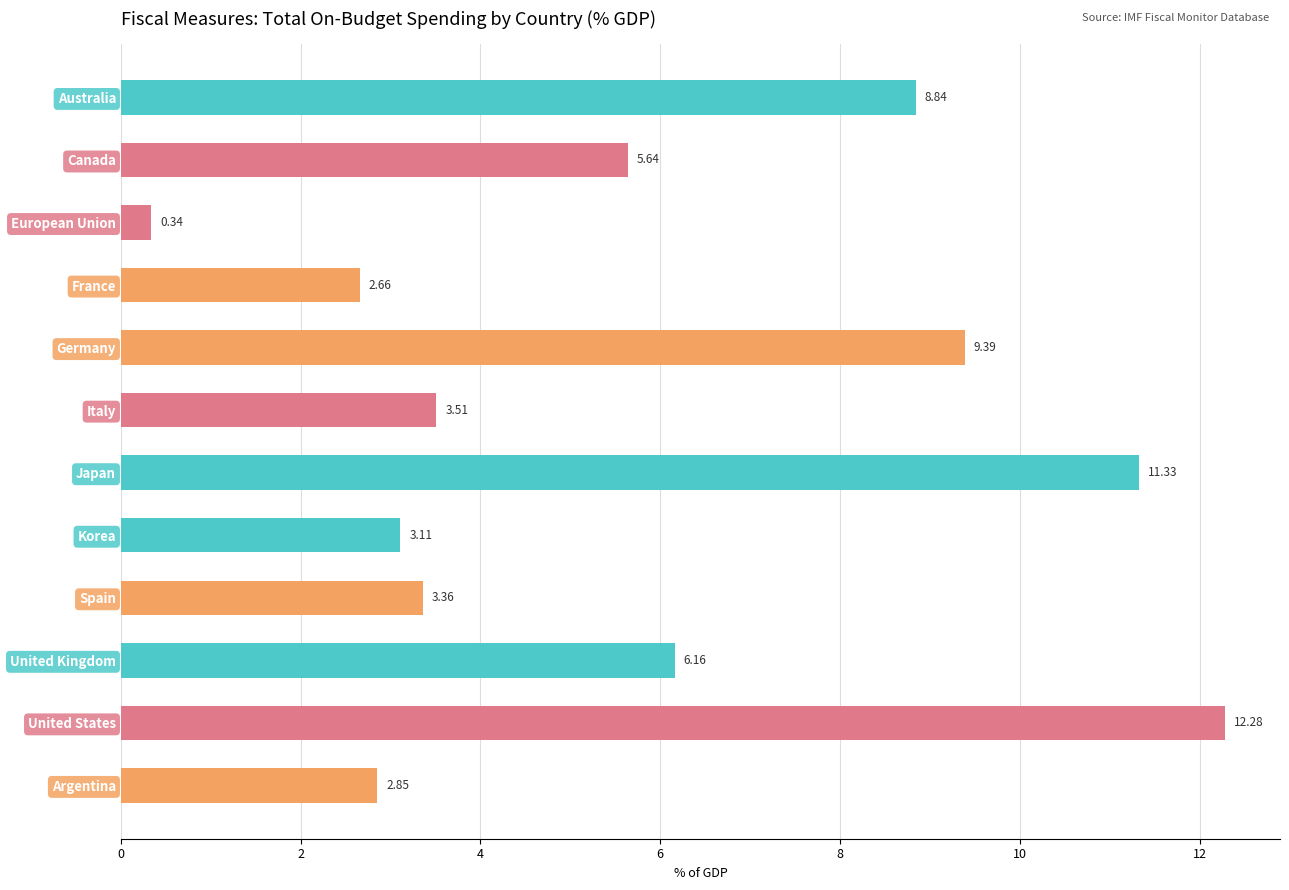

Rank the categories by value from highest to lowest.

United States, Japan, Germany, Australia, United Kingdom, Canada, Italy, Spain, Korea, Argentina, France, European Union